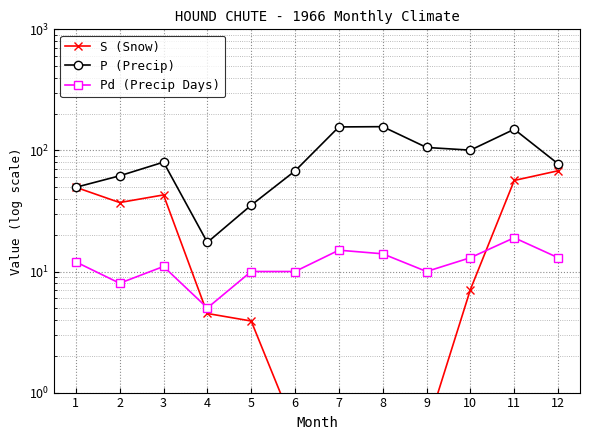

Does the chart display data point markers on the line(s)?

Yes